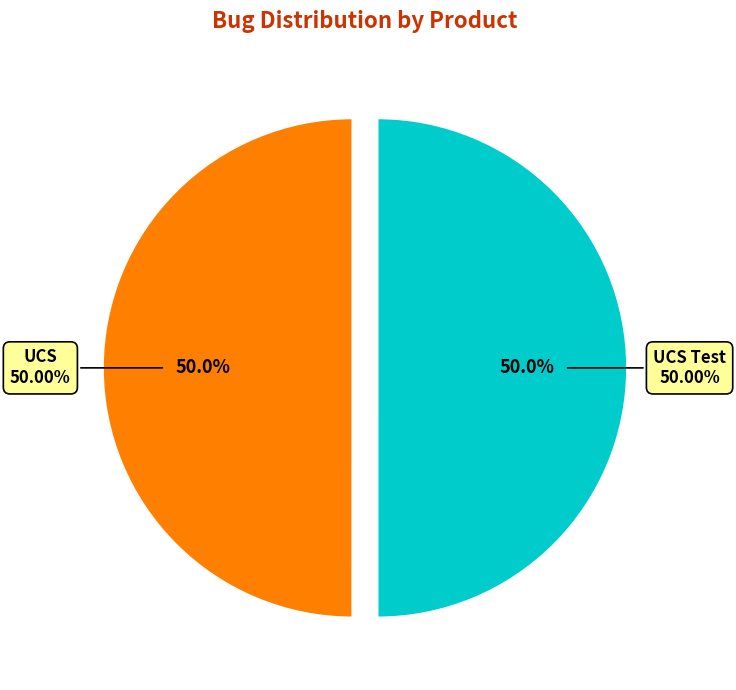

How many segments does this pie chart have?

2